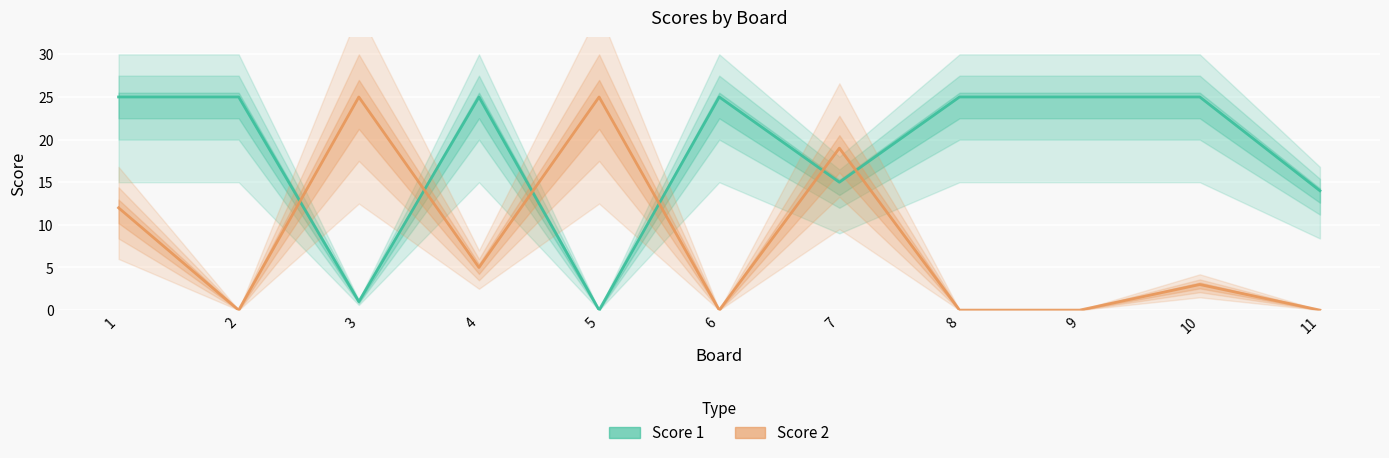

Between which two adjacent categories do Score 1 and Score 2 first intersect?

2 and 3